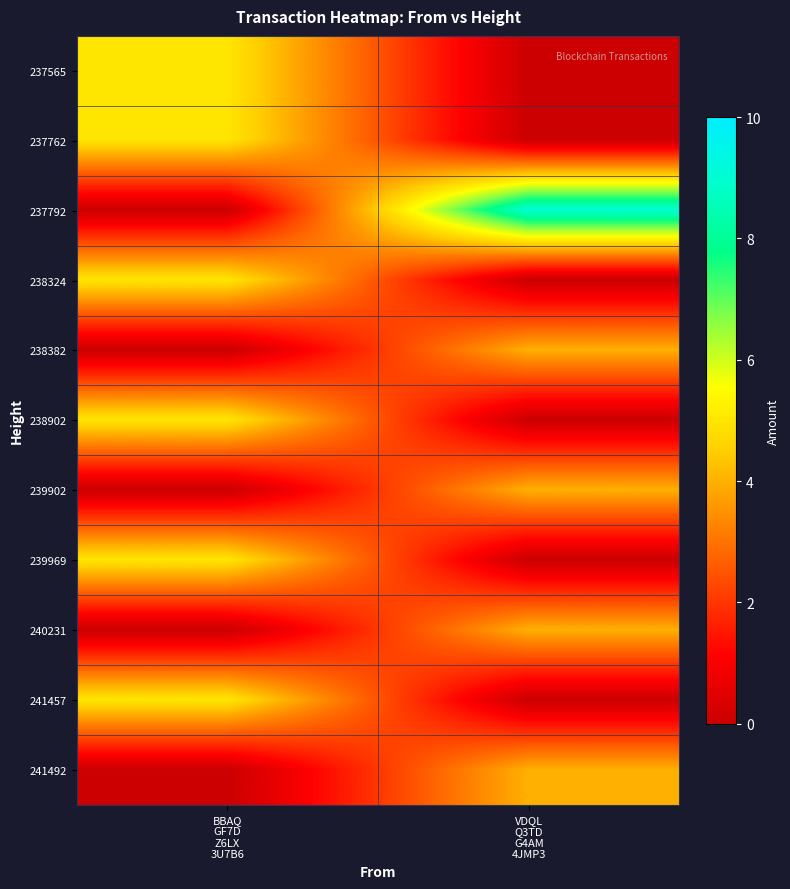

What is the difference between the highest and lowest values at VDQL
Q3TD
G4AM
4JMP3?

9